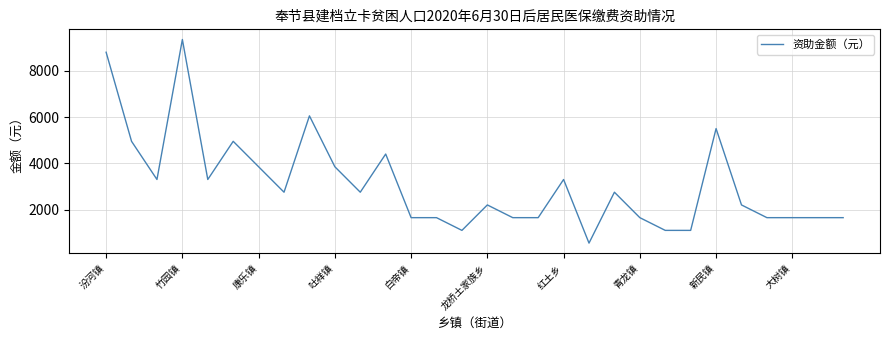

What is the difference between the maximum and minimum values?

8800